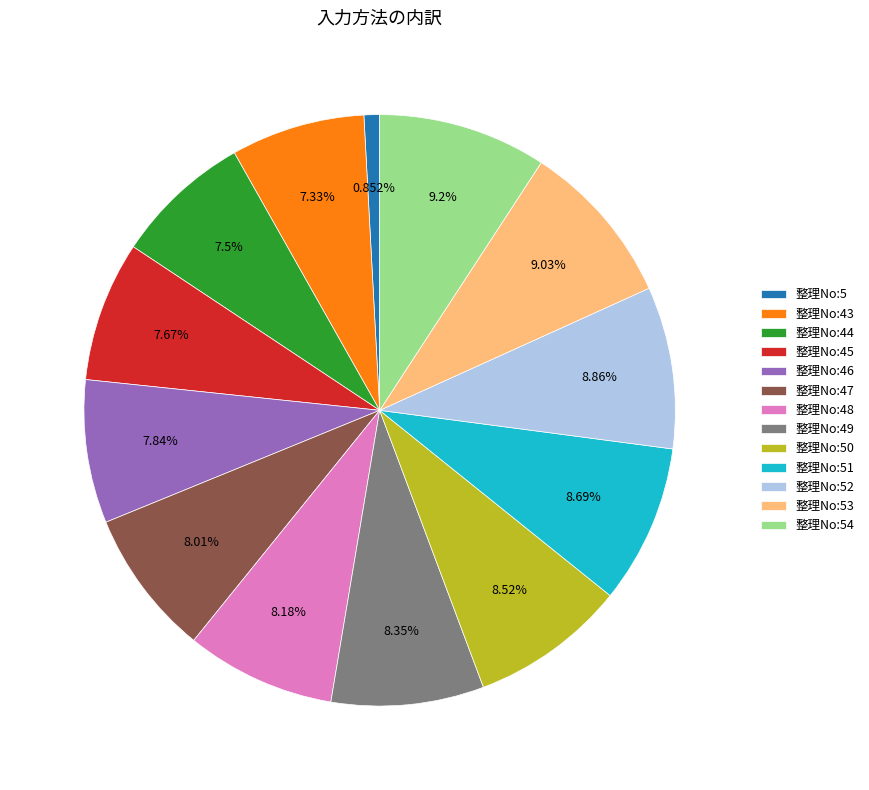

What percentage is NOT represented by 整理No:51?

91.3%